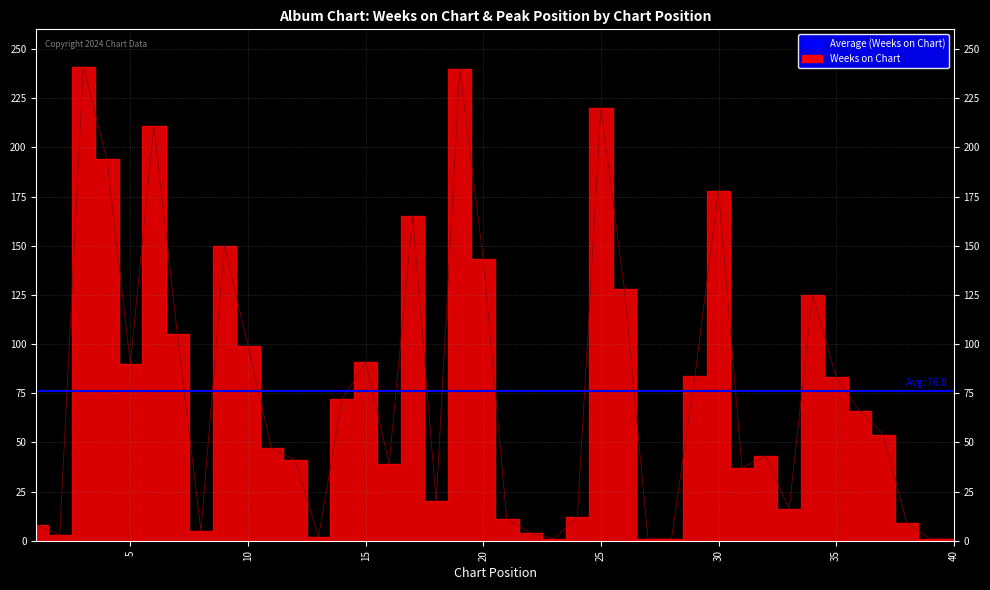

How many categories are shown in the chart?

40